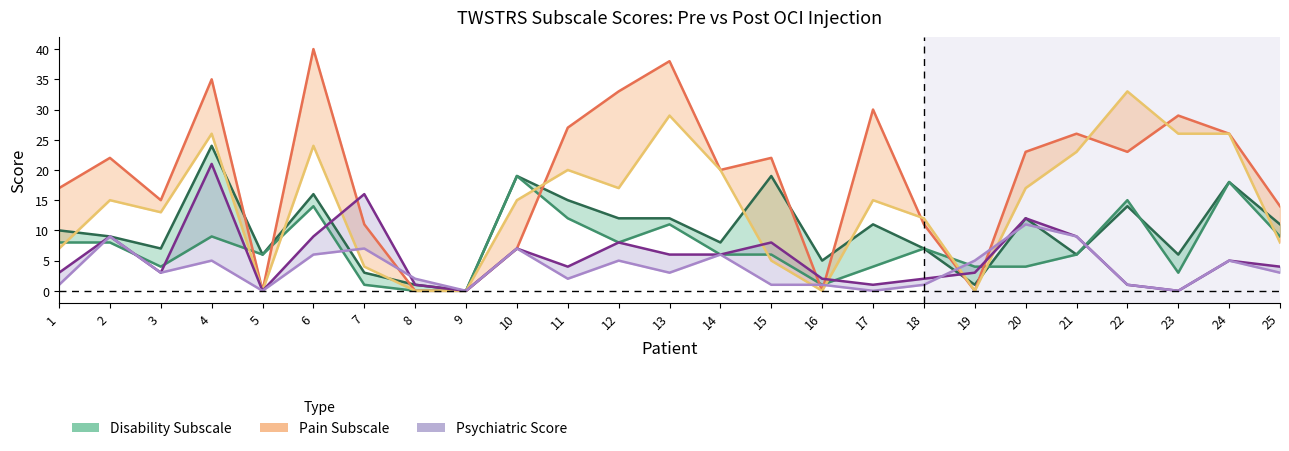

What is the difference between the maximum and second lowest values in the Pain Pre-OCI series?

40